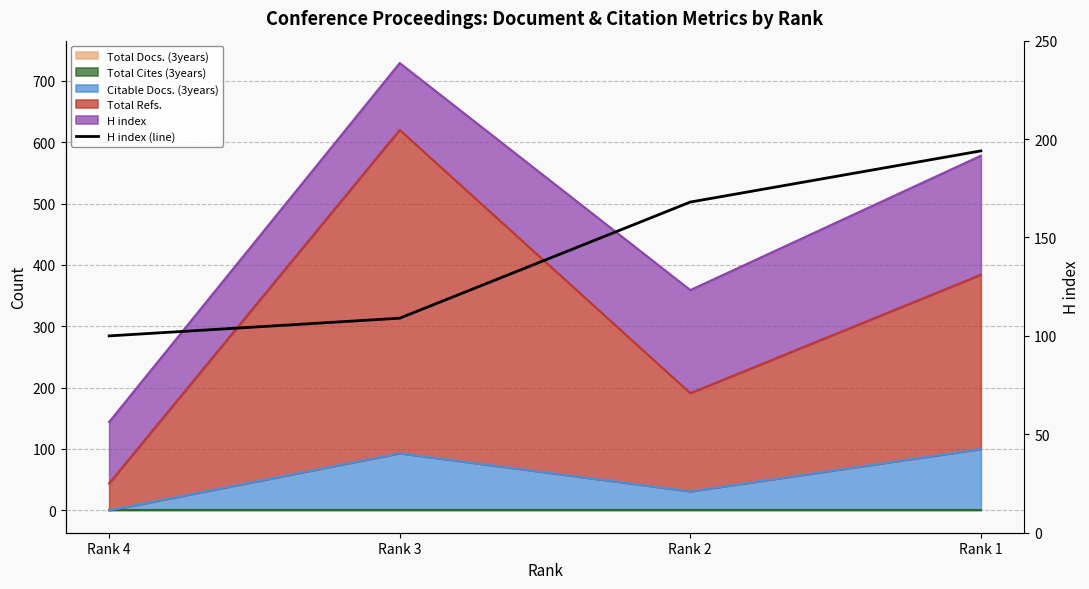

What is the difference between the maximum and minimum values?

94